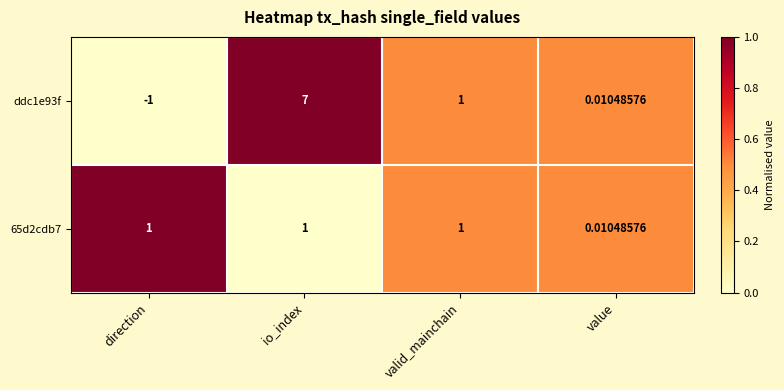

Is the value of ddc1e93f at value greater than the value of 65d2cdb7 at io_index?

No